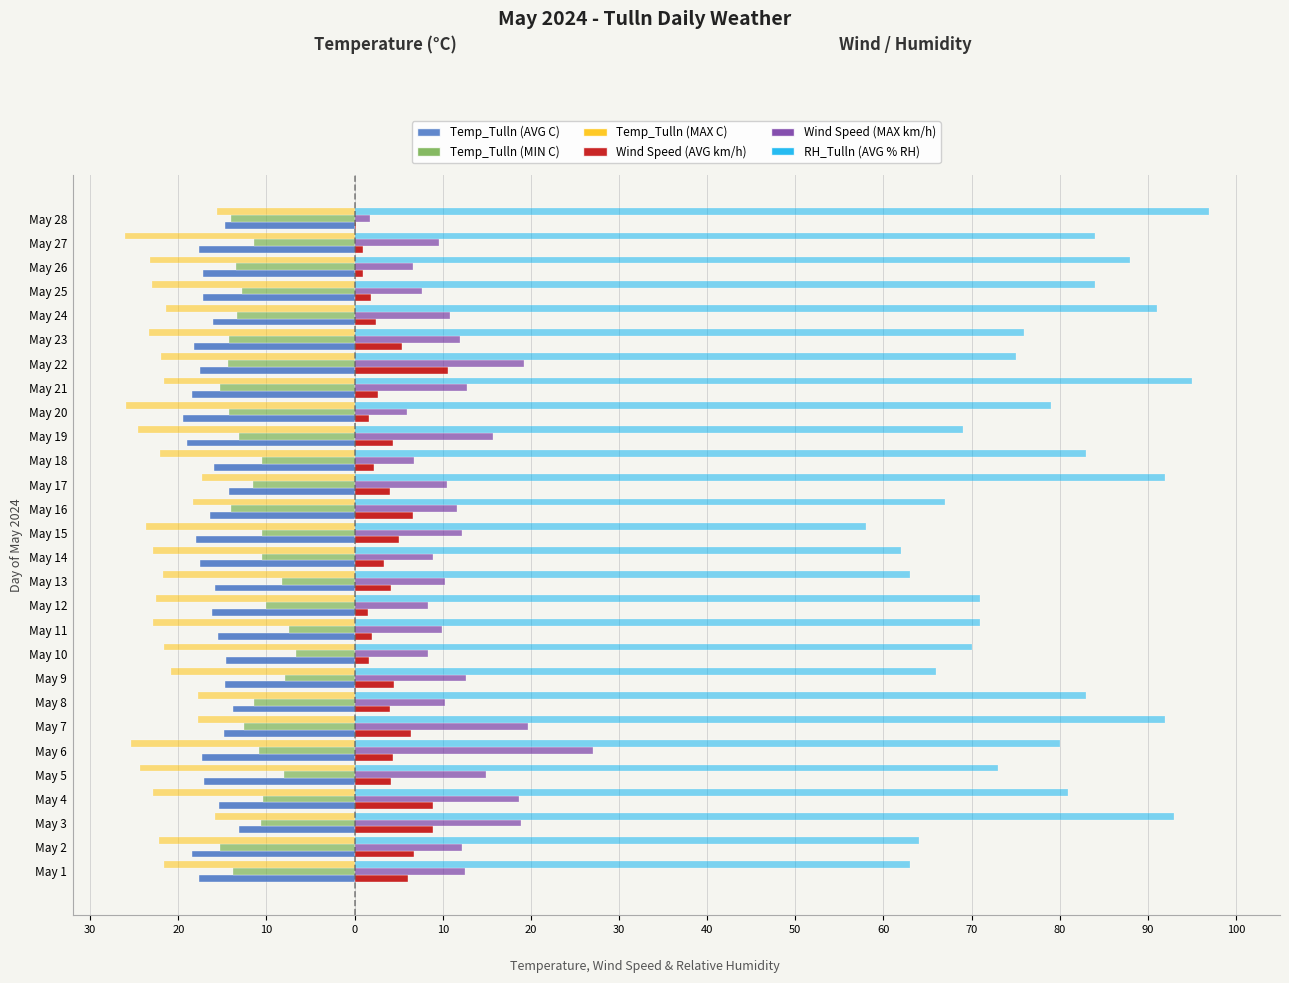

What is the sum of all Temp_Tulln (MAX C) values?

-608.3